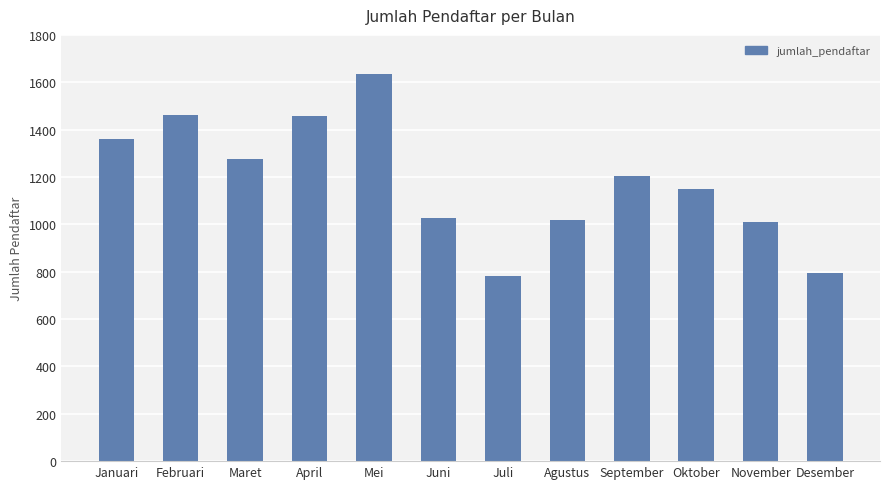

What position from the right is April?

9